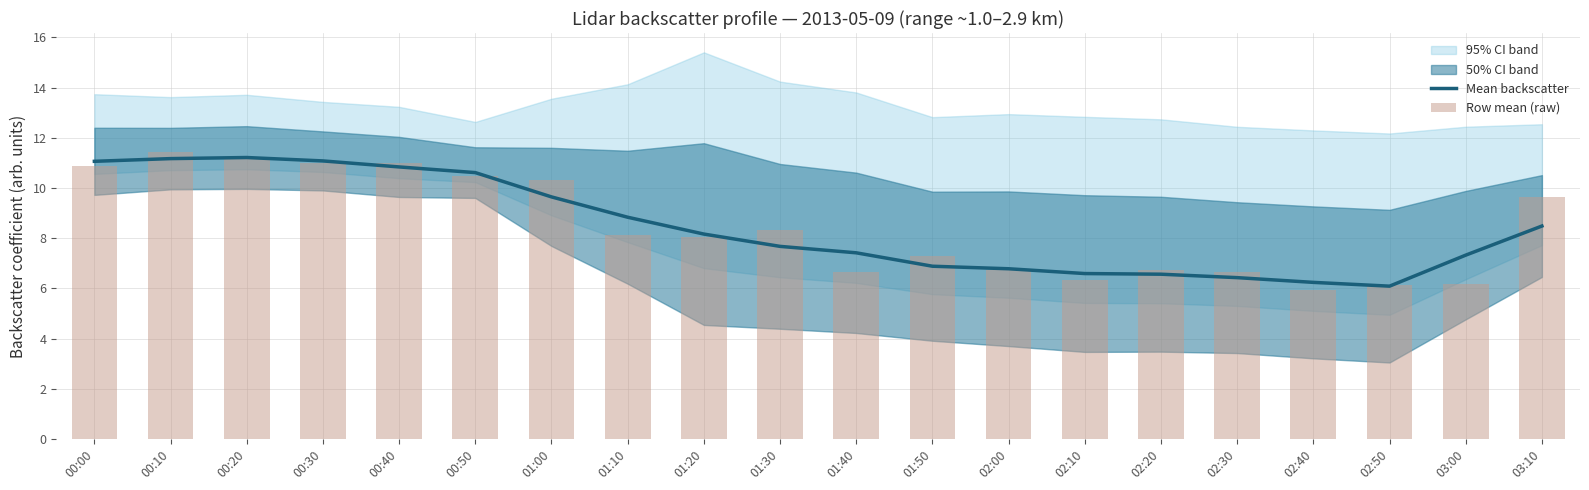

True or false: Row mean (raw) has a value of 16.2 at 03:10.

False